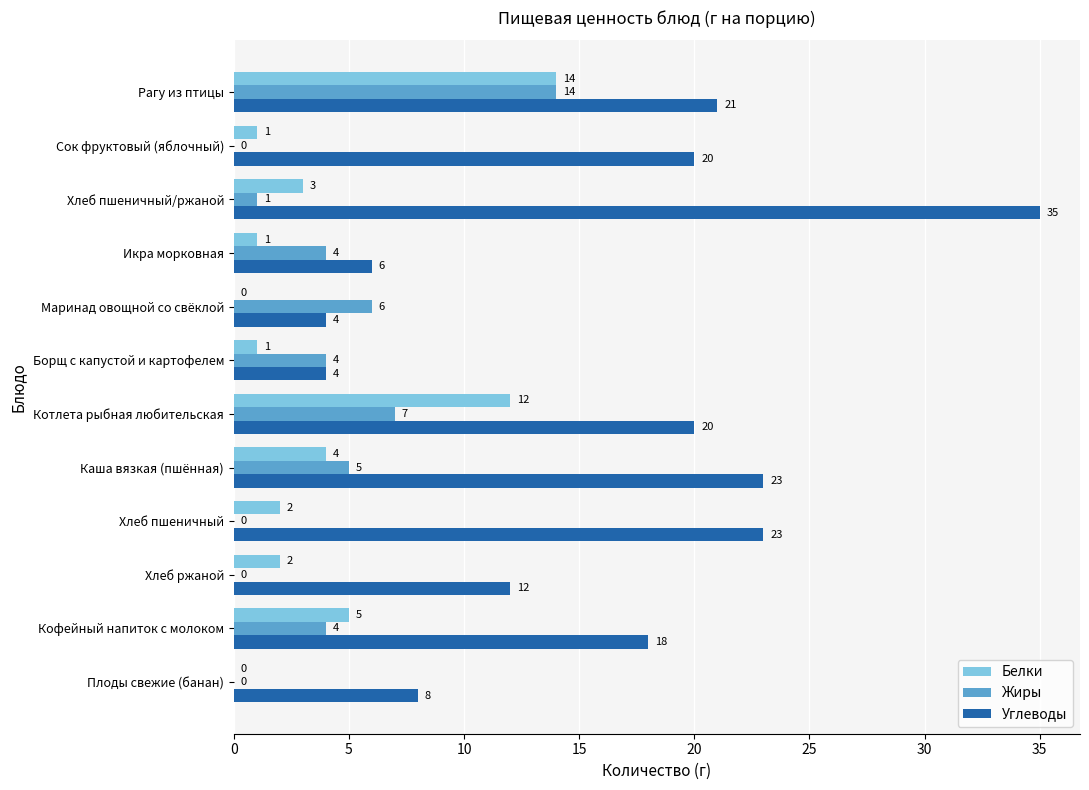

Is it true that Углеводы equals 31 at Кофейный напиток с молоком?

False